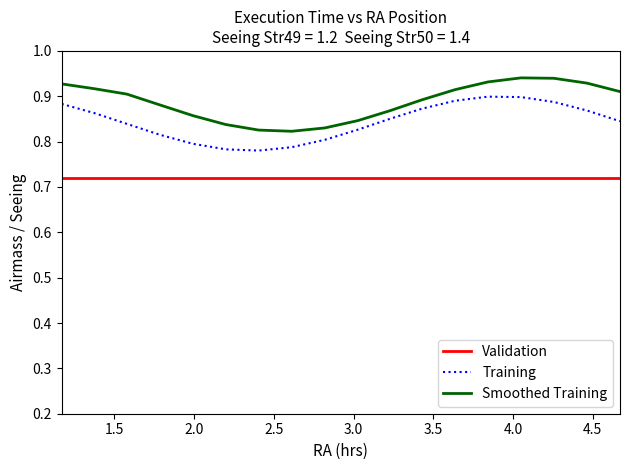

True or false: Validation and Smoothed Training cross at least once.

False